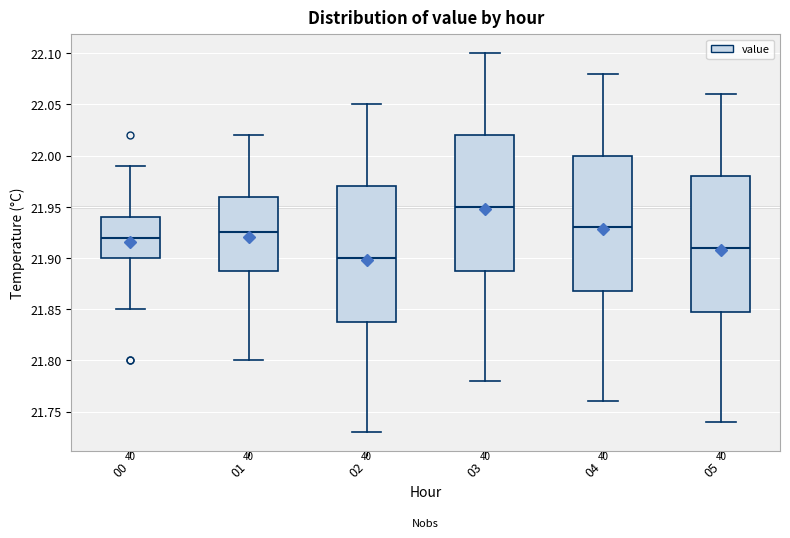

Which box's median line is the highest?

03